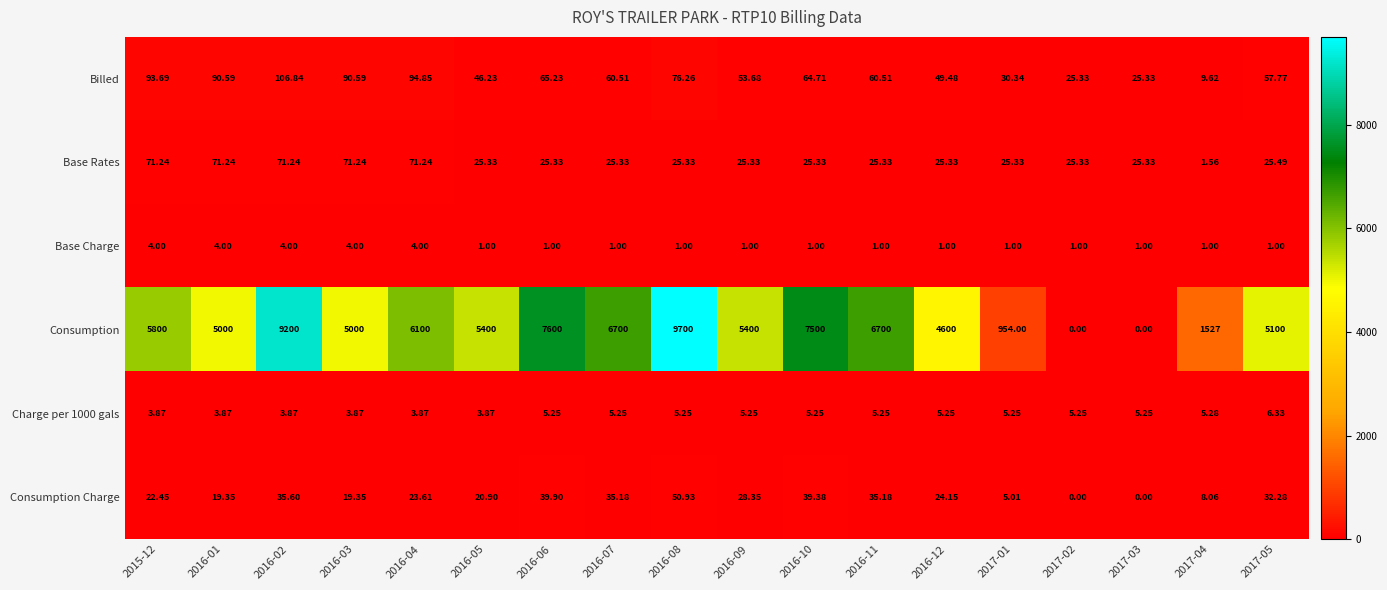

Which series changed the most between 2016-12 and 2017-03?

Consumption